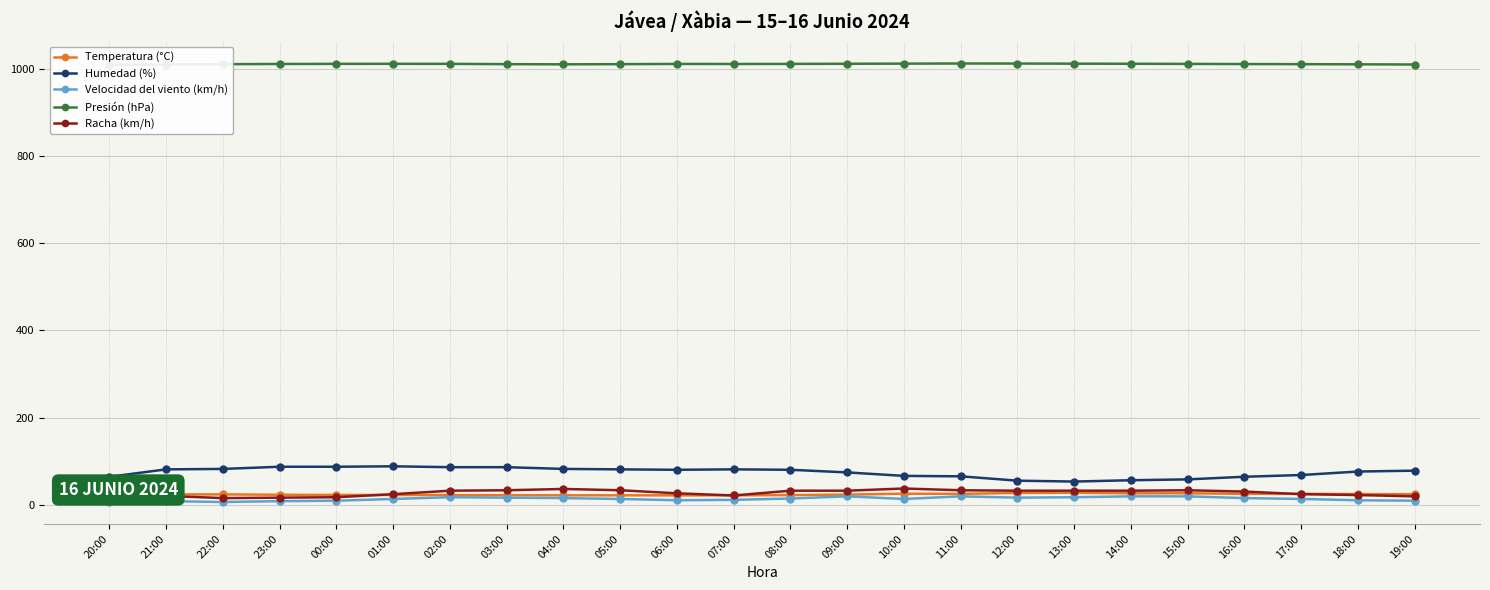

Reading left to right, extract all data points from this chart.

Temperatura (°C): 26.0	23.4	23.5	22.7	22.2	22.2	21.9	21.7	21.4	21.4	21.3	21.4	21.9	23.0	25.1	24.7	26.9	27.3	26.0	26.1	24.7	24.9	24.2	24.0
Humedad (%): 64.0	81.0	82.0	87.0	87.0	88.0	86.0	86.0	82.0	81.0	80.0	81.0	80.0	74.0	66.0	65.0	55.0	53.0	56.0	58.0	64.0	68.0	76.0	78.0
Velocidad del viento (km/h): 6.0	8.0	6.0	8.0	9.0	13.0	17.0	16.0	15.0	13.0	10.0	11.0	14.0	19.0	13.0	19.0	16.0	17.0	19.0	19.0	15.0	13.0	10.0	9.0
Presión (hPa): 1010.0	1010.6	1011.4	1011.9	1012.2	1012.3	1012.2	1011.5	1011.1	1011.5	1012.0	1011.9	1012.1	1012.4	1012.7	1013.0	1012.9	1012.6	1012.4	1012.1	1011.7	1011.5	1011.1	1010.7
Racha (km/h): 17.0	20.0	15.0	16.0	17.0	24.0	32.0	33.0	36.0	33.0	26.0	21.0	32.0	32.0	37.0	33.0	32.0	32.0	32.0	33.0	30.0	24.0	22.0	19.0